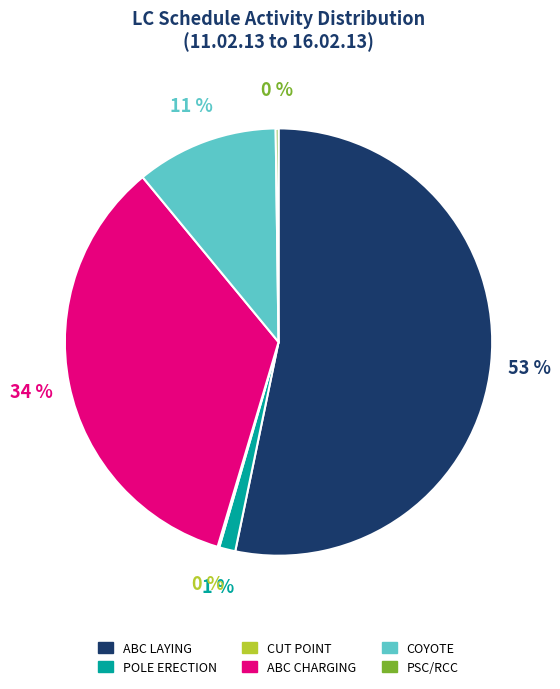

Do ABC LAYING and POLE ERECTION together represent more than half of the pie?

Yes